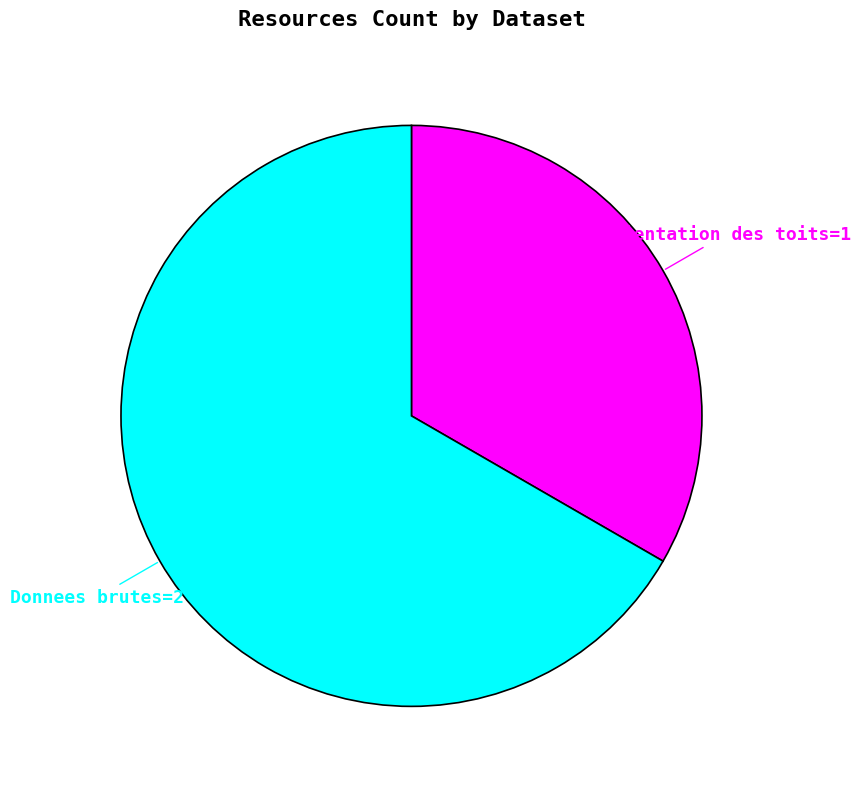

Count the number of slices in the pie.

2